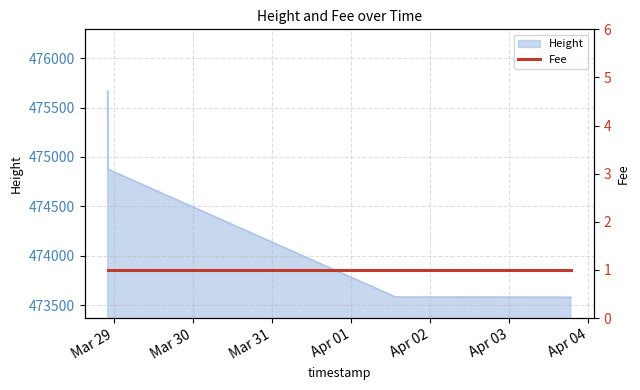

List the labels in order of value, smallest first.

2018-04-03 18:42:20, 2018-04-02 21:55:47, 2018-04-01 13:30:42, 2018-03-28 22:08:13, 2018-03-28 22:07:08, 2018-03-28 22:05:03